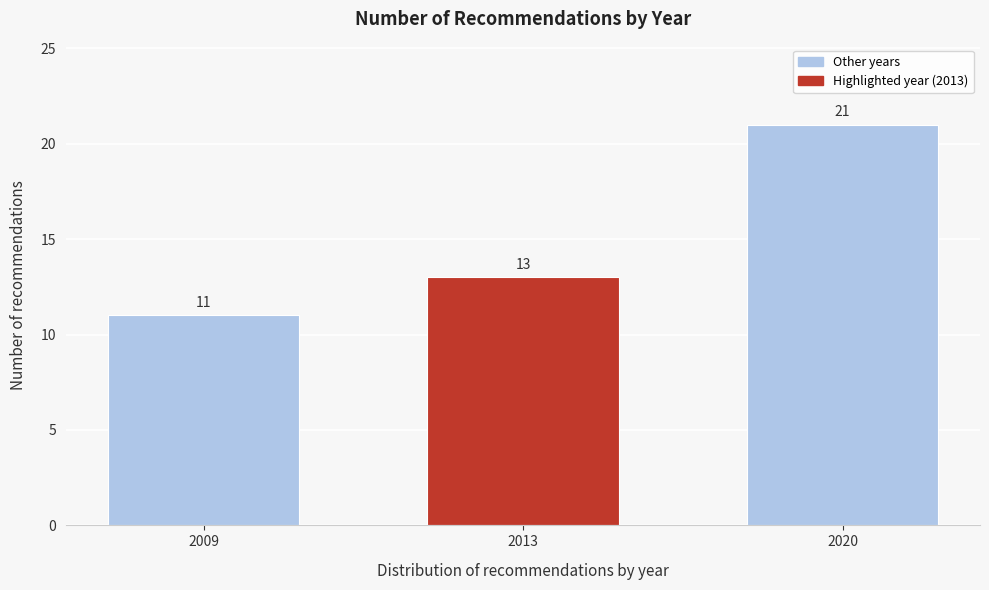

Reading right to left, list all the values displayed in this chart.

21	13	11